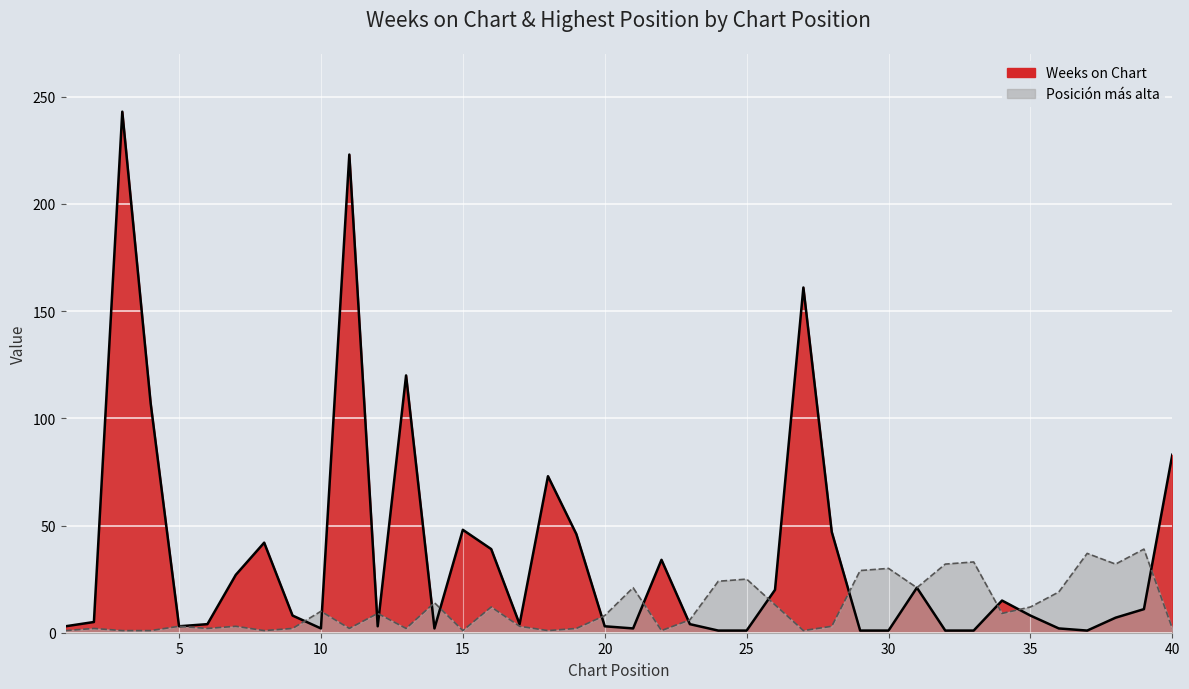

What is the value of the Weeks on Chart point at the 27th from the left?

161